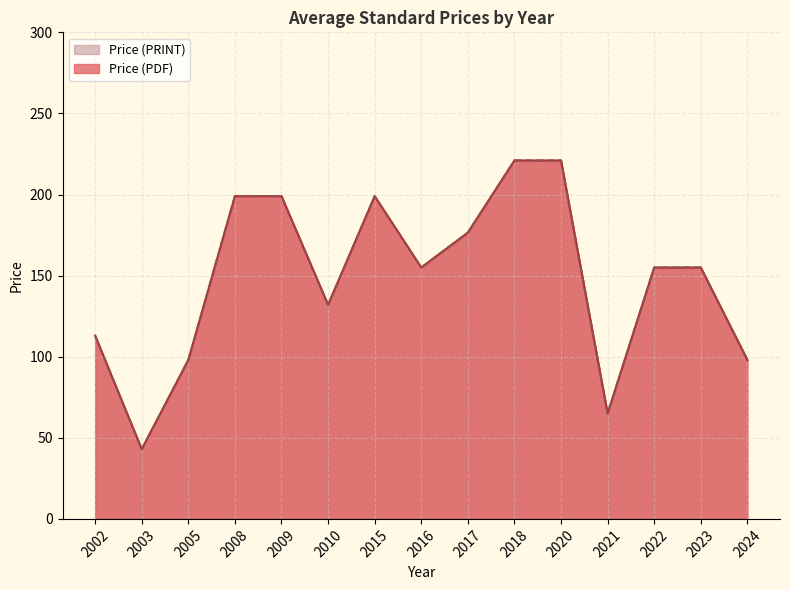

The Price (PDF) series shows 360.6 at 2020. True or false?

False